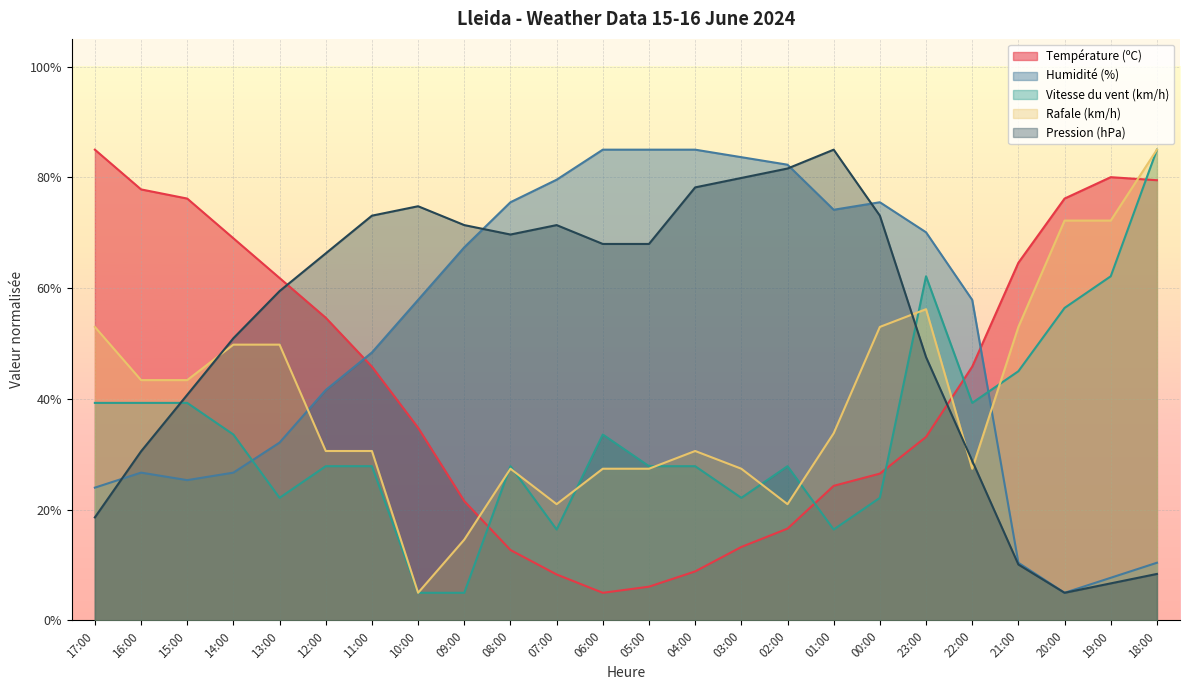

Rank the series by their maximum value, from highest to lowest.

Température (ºC), Humidité (%), Vitesse du vent (km/h), Rafale (km/h), Pression (hPa)